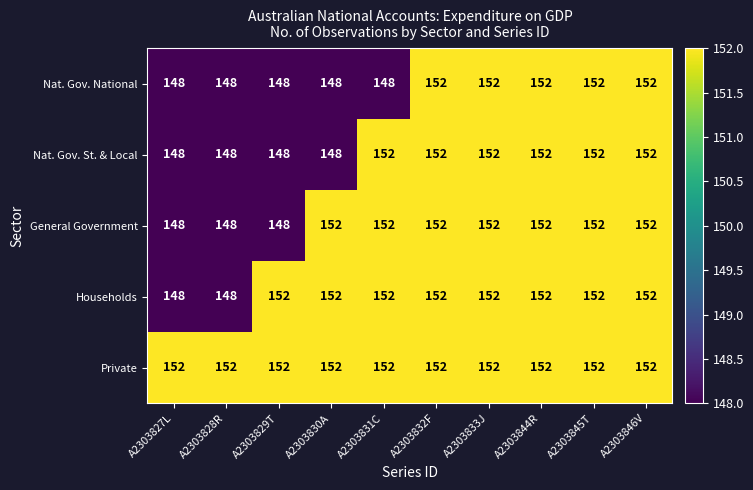

At how many categories does at least one series exceed 150?

10